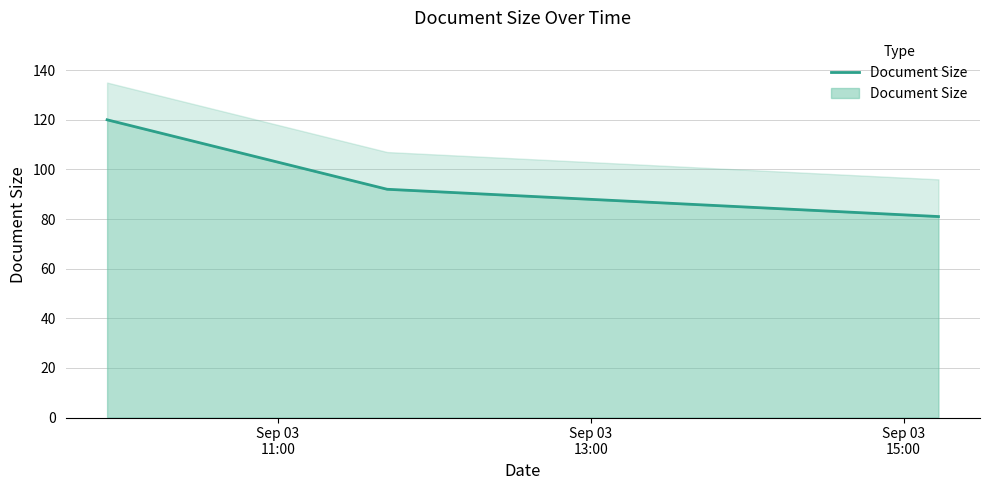

What is the greatest value displayed?

120